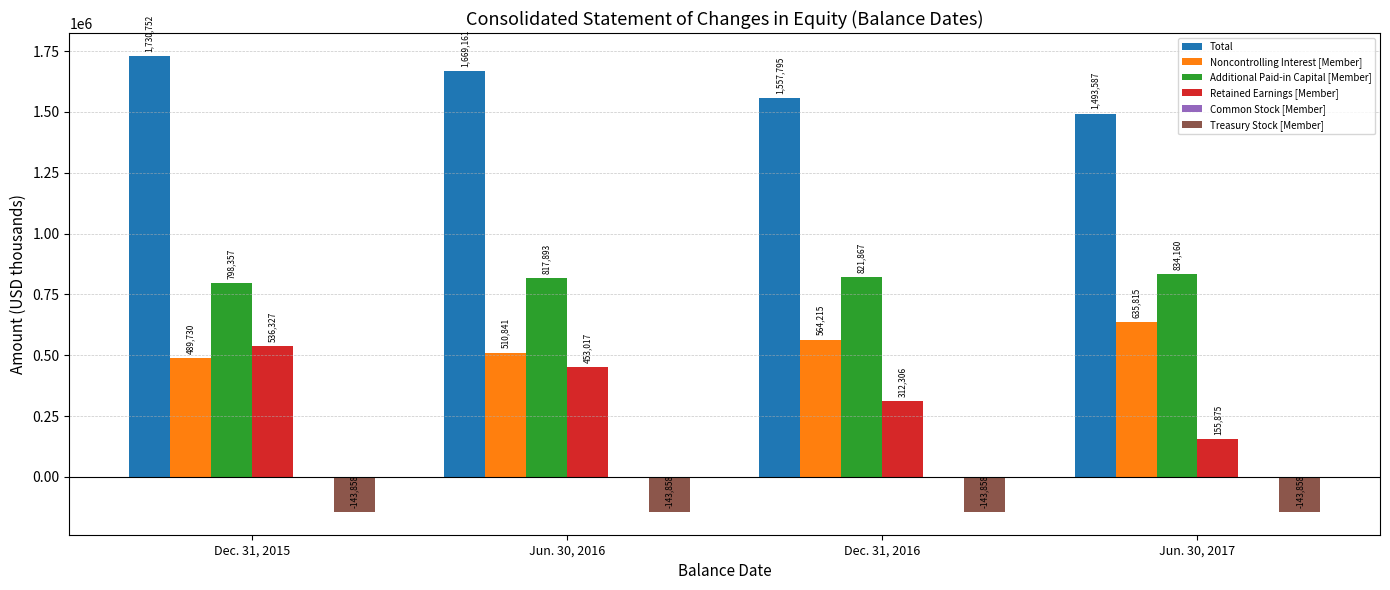

Which series has the largest total across all categories?

Total